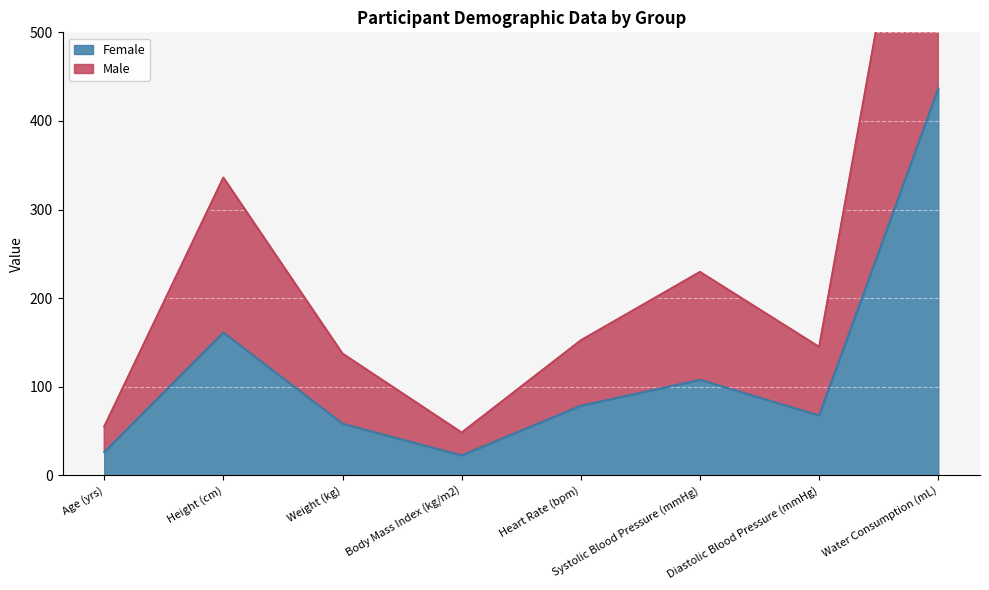

True or false: Female has a value of 78.5 at Heart Rate (bpm).

True